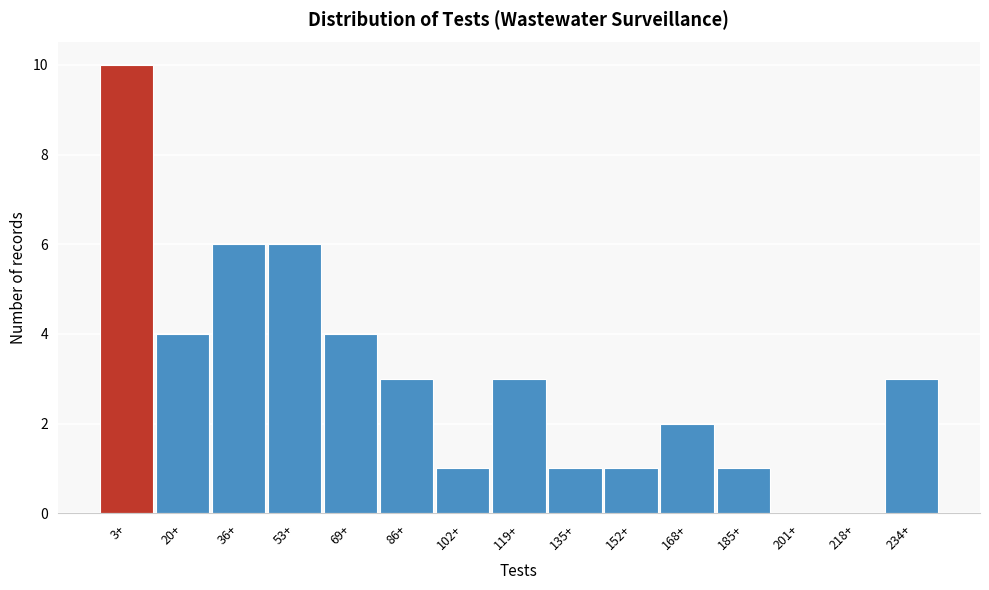

Reading left to right, what are all the values shown in this chart?

3+=10	20+=4	36+=6	53+=6	69+=4	86+=3	102+=1	119+=3	135+=1	152+=1	168+=2	185+=1	201+=0	218+=0	234+=3